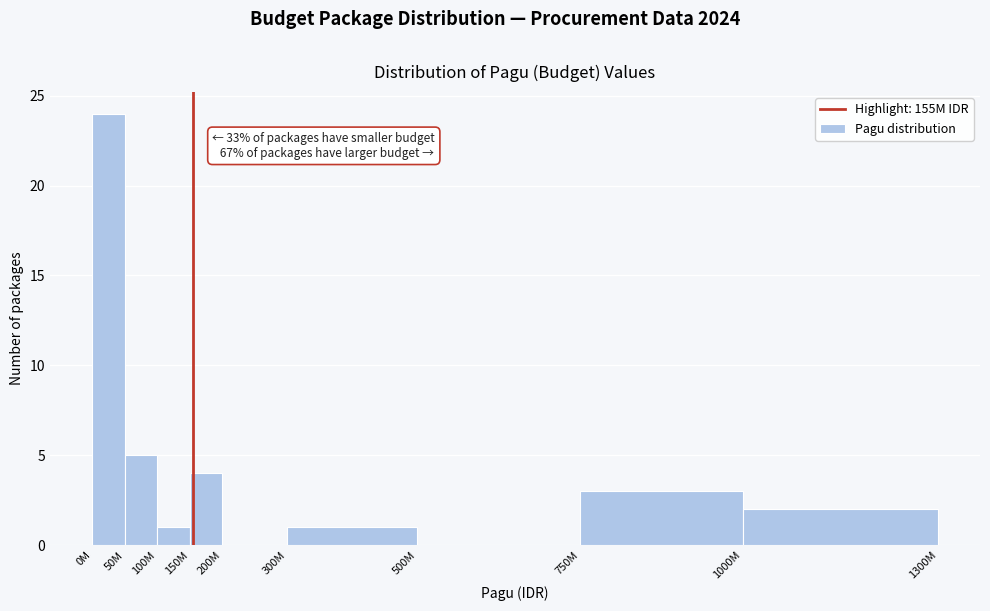

Reading left to right, what are all the values shown in this chart?

0M=24	50M=5	100M=1	150M=4	200M=0	300M=1	500M=0	750M=3	1000M=2